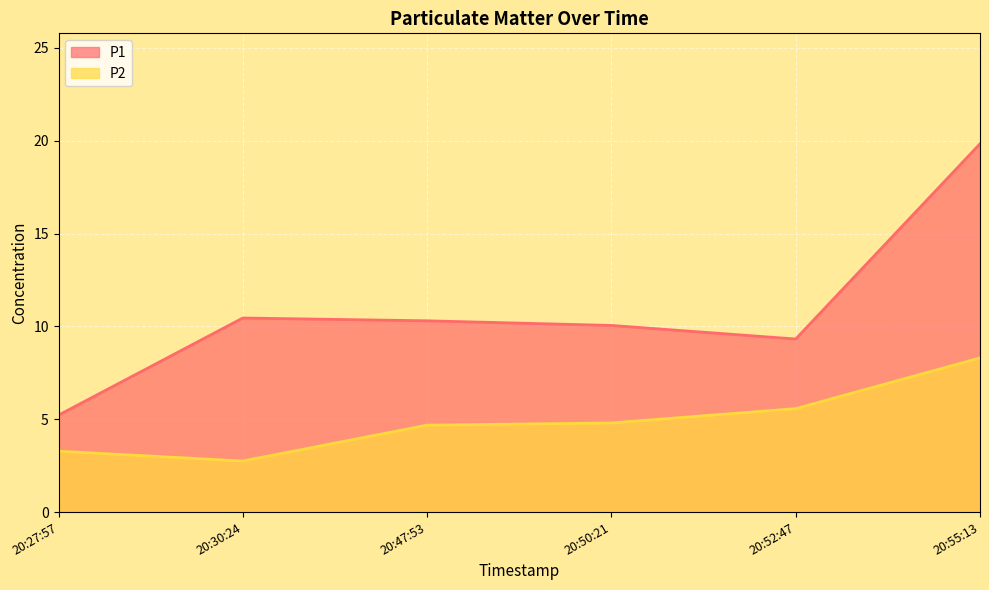

What are all the series names shown in the legend?

P1, P2